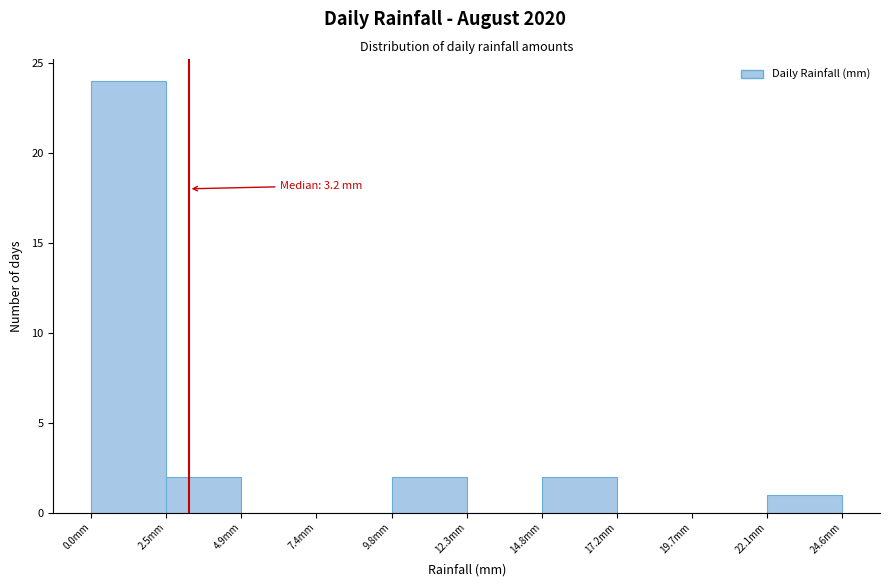

Which range on the x-axis has the tallest bar?

0.0 to 2.5